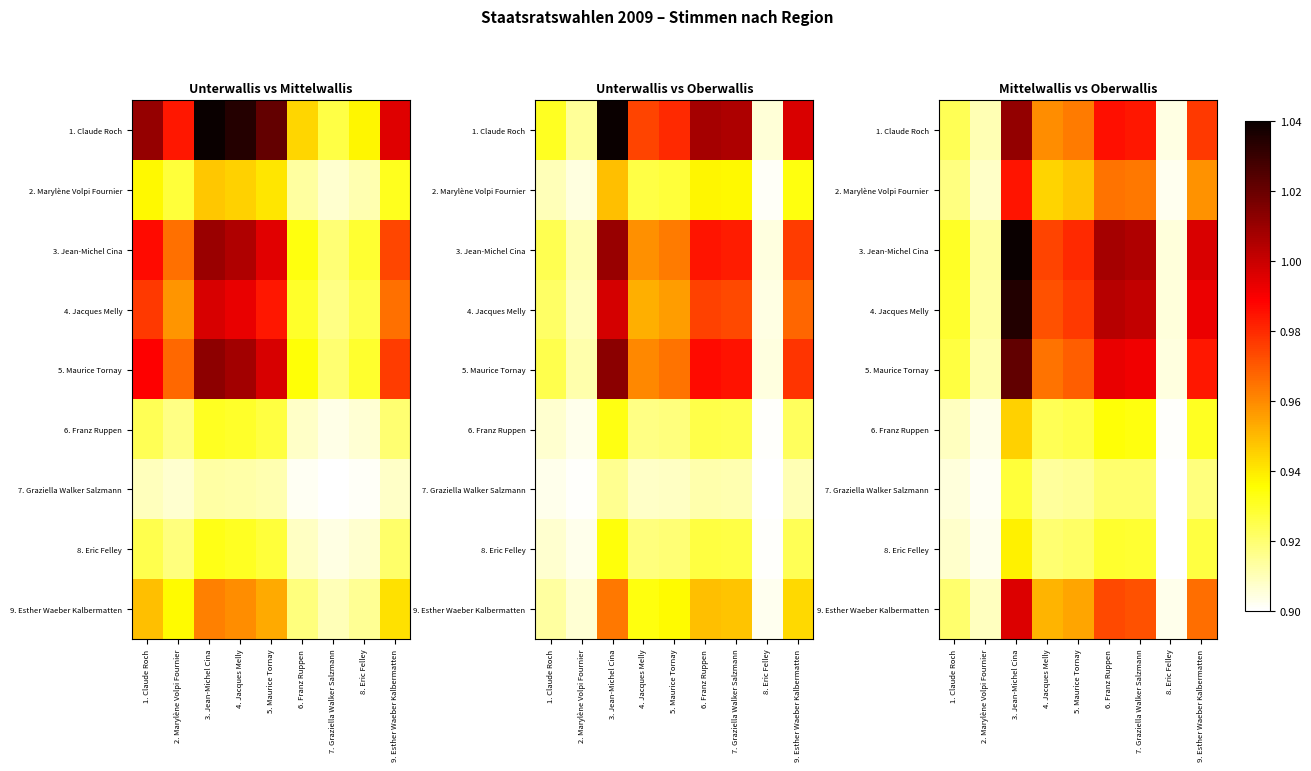

The value of 3. Jean-Michel Cina at 6. Franz Ruppen is 1.0. True or false?

True